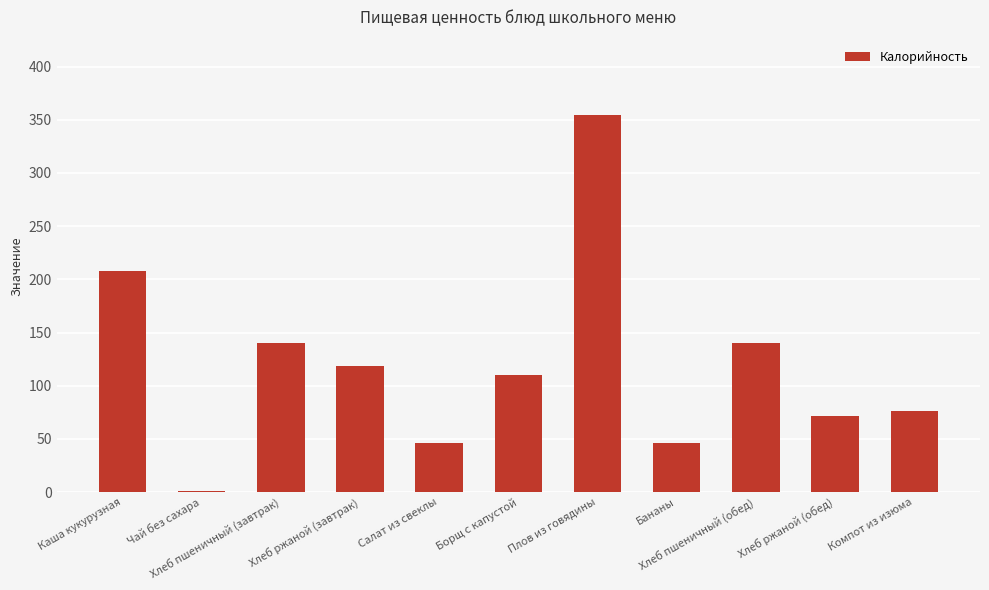

At which label is the value closest to 177?

Каша кукурузная